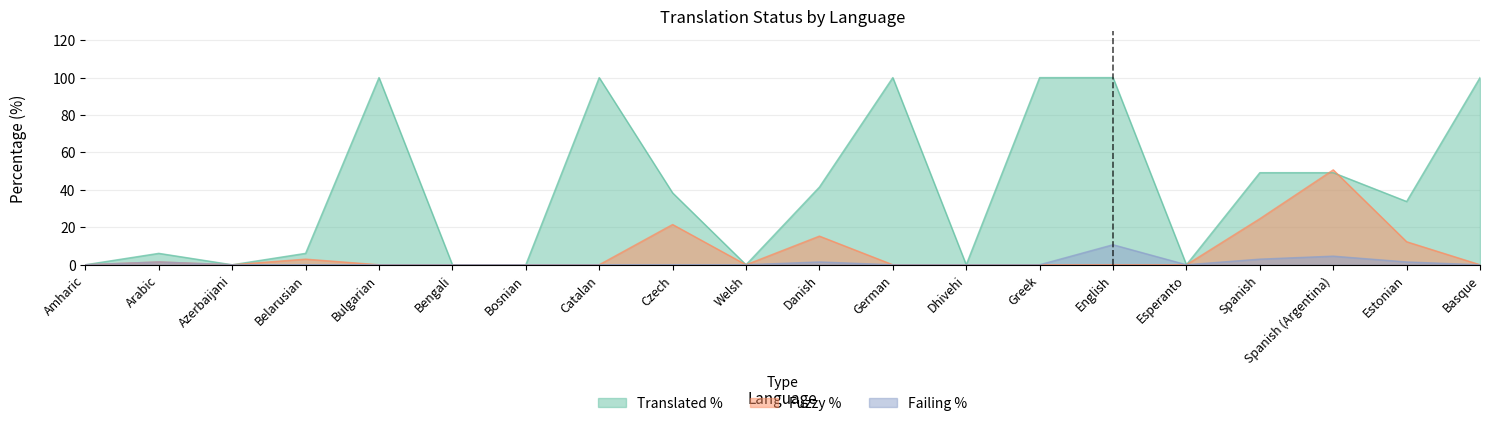

Where is Failing % nearest to the value 5?

Spanish (Argentina)